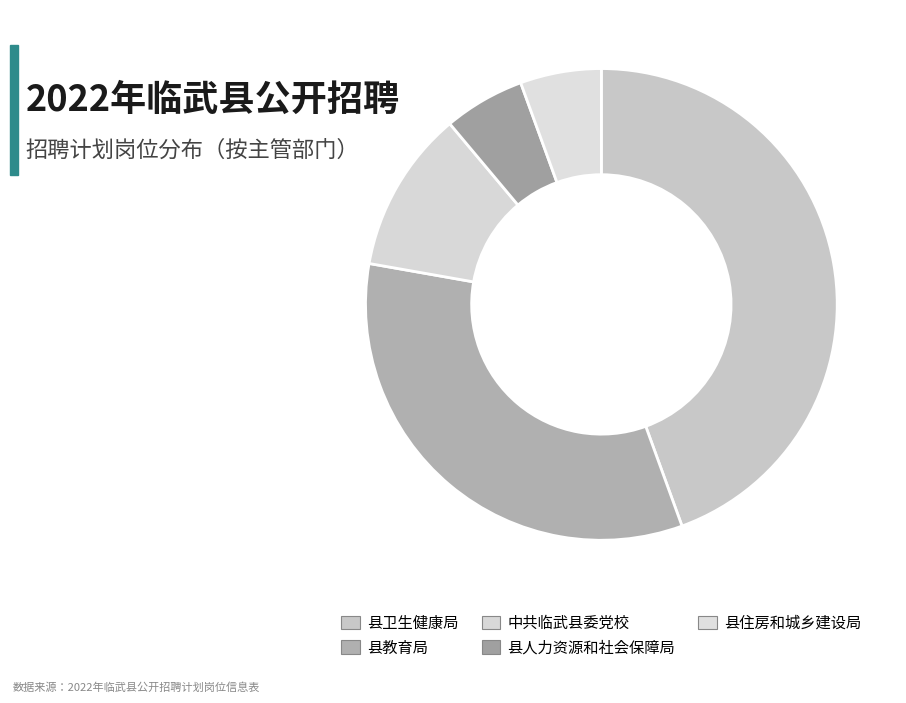

Count the number of slices in the pie.

5